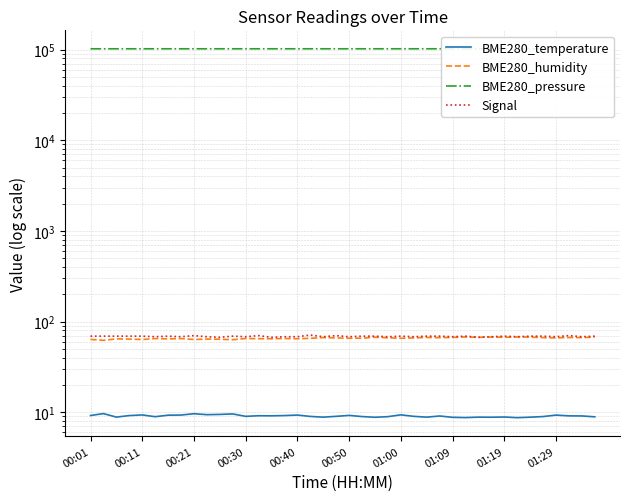

True or false: BME280_temperature has a value of 8.9 at 39.

True